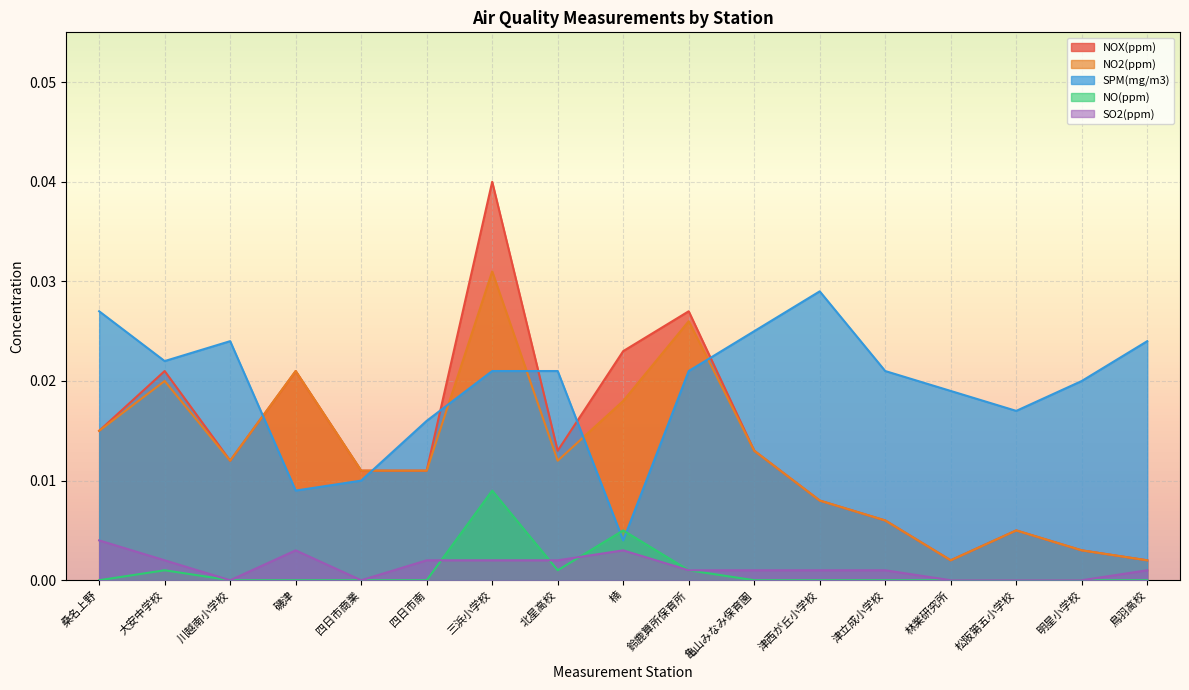

Reading left to right, what are all the values shown in this chart?

NOX(ppm): 0.0	0.0	0.0	0.0	0.0	0.0	0.0	0.0	0.0	0.0	0.0	0.0	0.0	0.0	0.0	0.0	0.0
NO2(ppm): 0.0	0.0	0.0	0.0	0.0	0.0	0.0	0.0	0.0	0.0	0.0	0.0	0.0	0.0	0.0	0.0	0.0
SPM(mg/m3): 0.0	0.0	0.0	0.0	0.0	0.0	0.0	0.0	0.0	0.0	0.0	0.0	0.0	0.0	0.0	0.0	0.0
NO(ppm): 0.0	0.0	0.0	0.0	0.0	0.0	0.0	0.0	0.0	0.0	0.0	0.0	0.0	0.0	0.0	0.0	0.0
SO2(ppm): 0.0	0.0	0.0	0.0	0.0	0.0	0.0	0.0	0.0	0.0	0.0	0.0	0.0	0.0	0.0	0.0	0.0